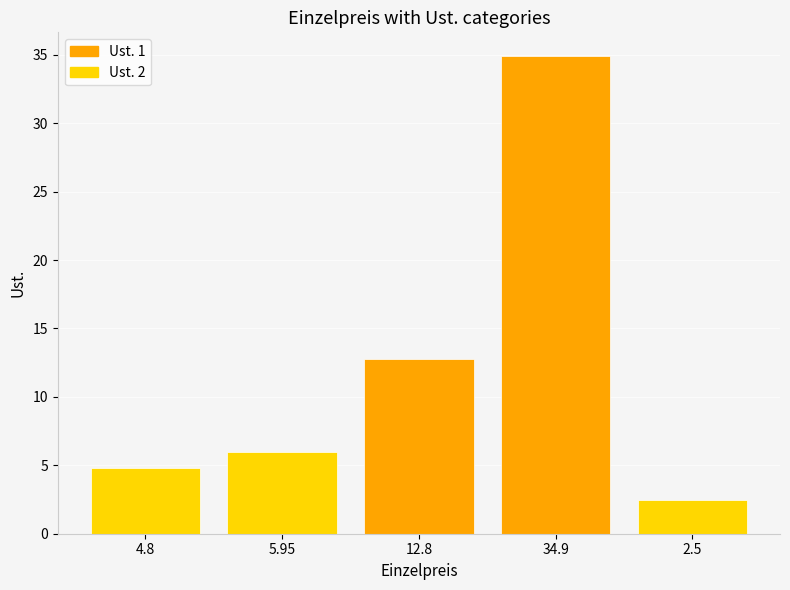

The value at 12.8 is 12.8. True or false?

True